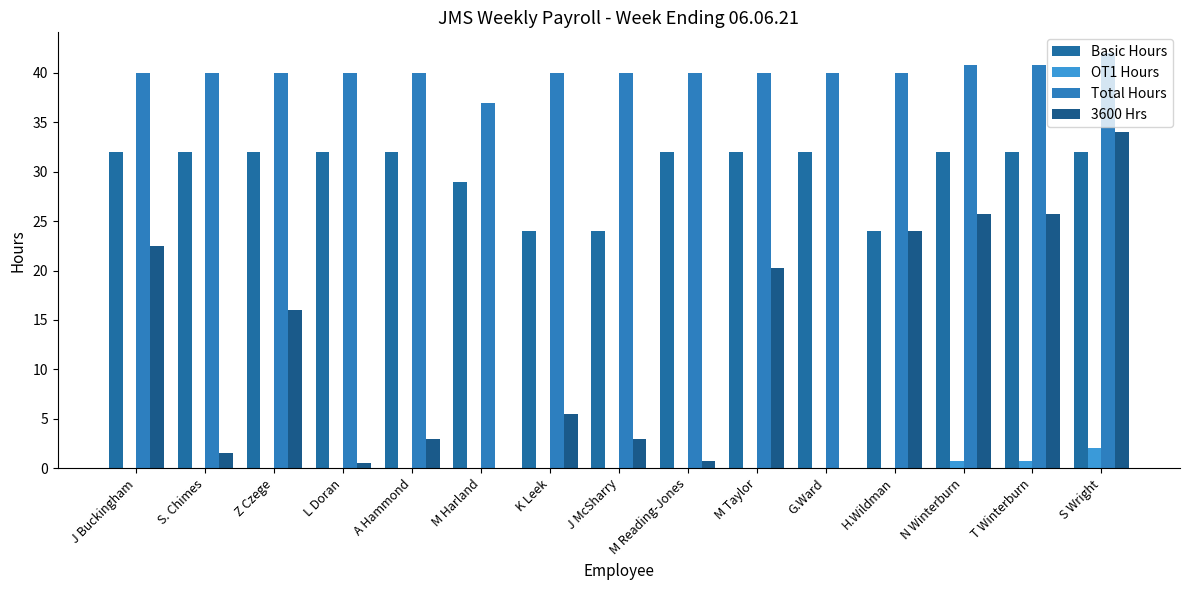

How many distinct data groups are displayed?

4